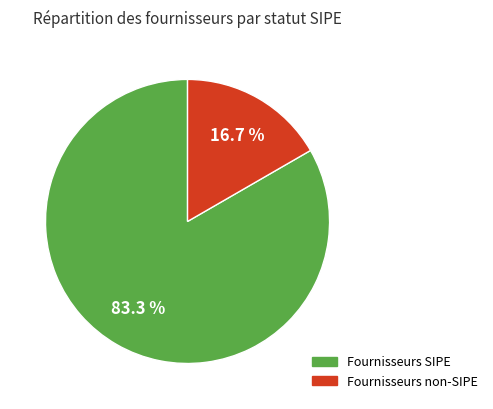

Count the number of slices in the pie.

2